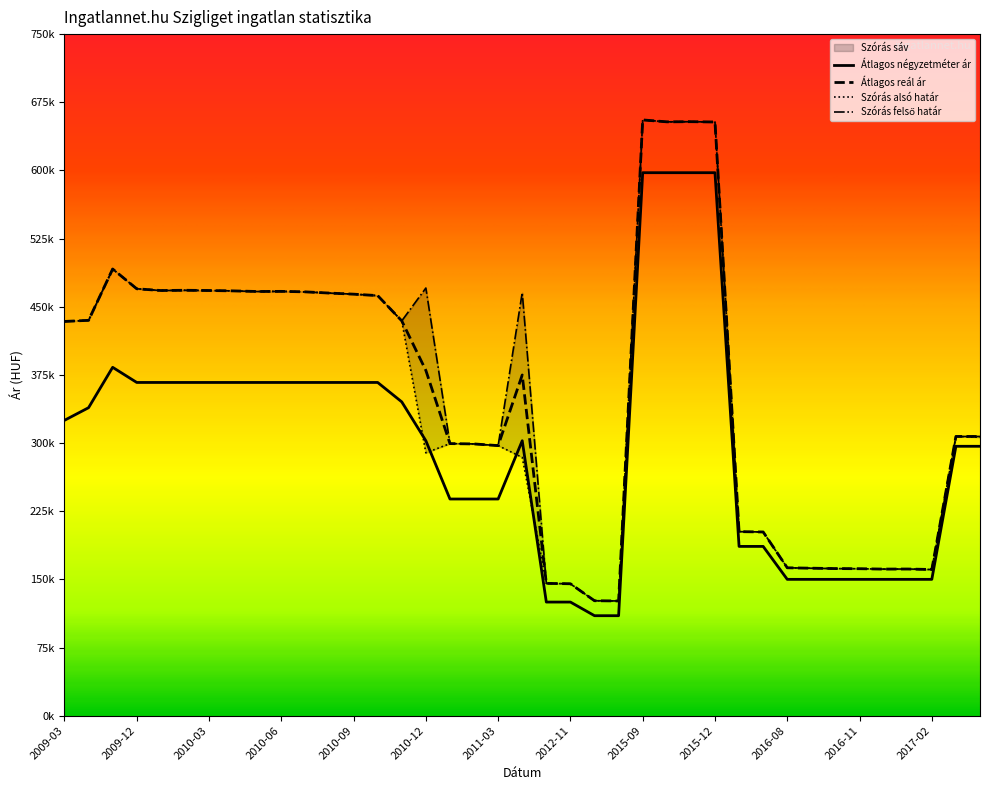

At which label does Szórás felső határ reach its minimum?

2013-03